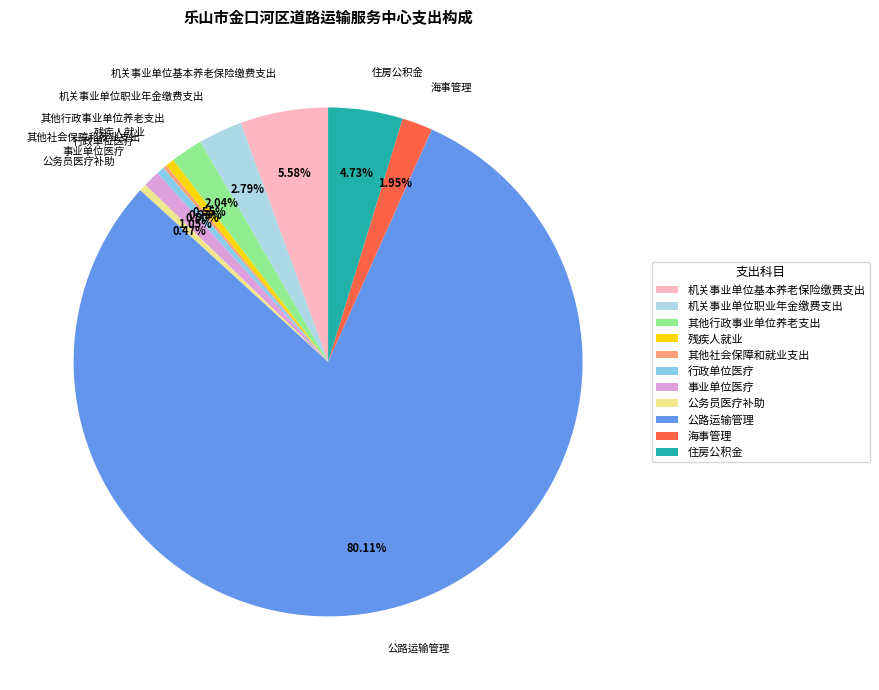

Which has a higher value, 海事管理 or 事业单位医疗?

海事管理